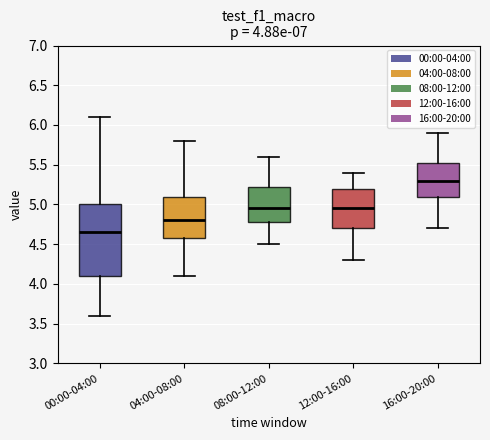

Which box is the tallest, from its lower edge to its upper edge?

00:00-04:00